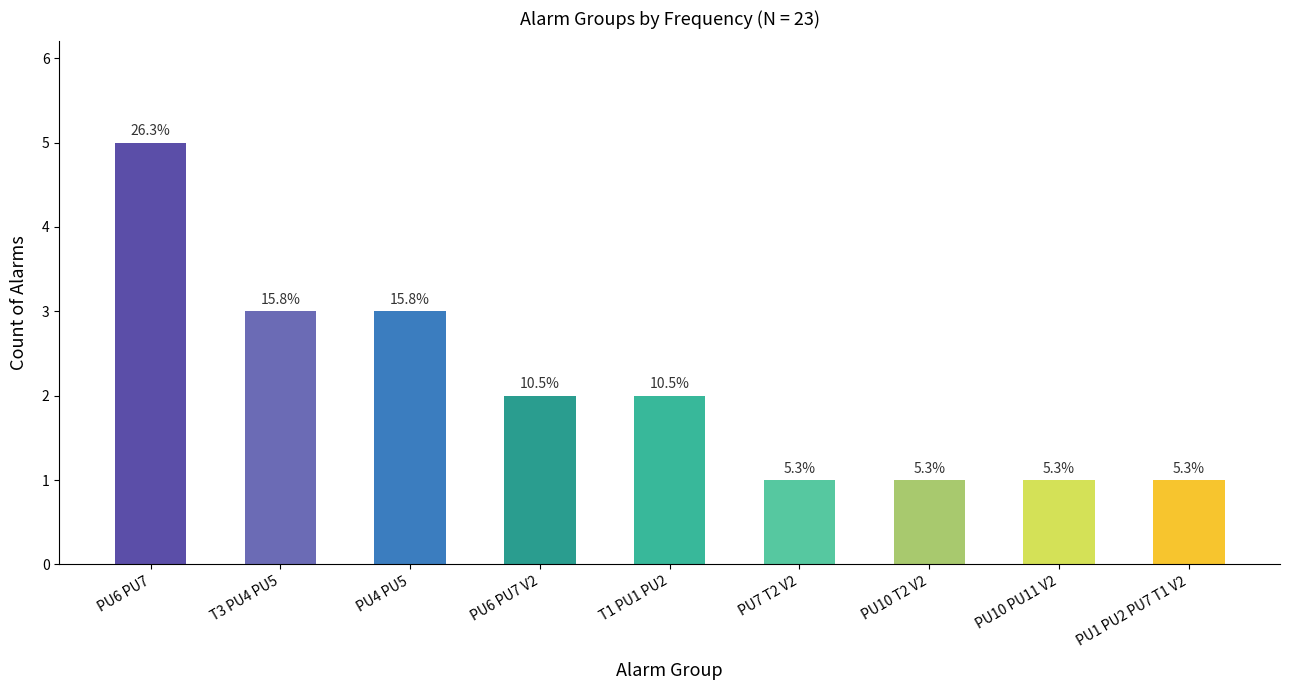

What is the difference between the maximum and second lowest values?

4